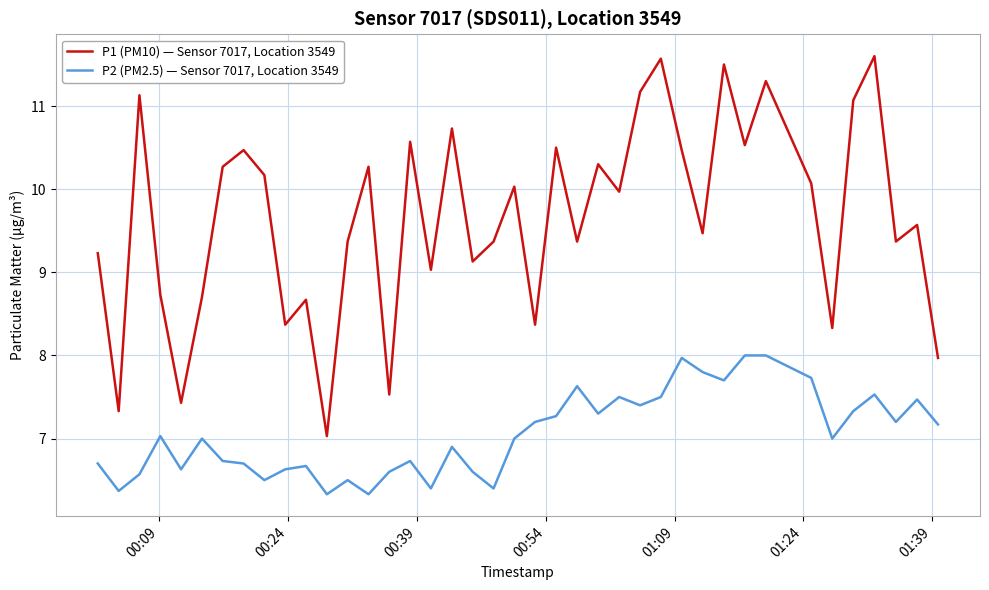

Which series has the largest total across all categories?

P1 (PM10) — Sensor 7017, Location 3549